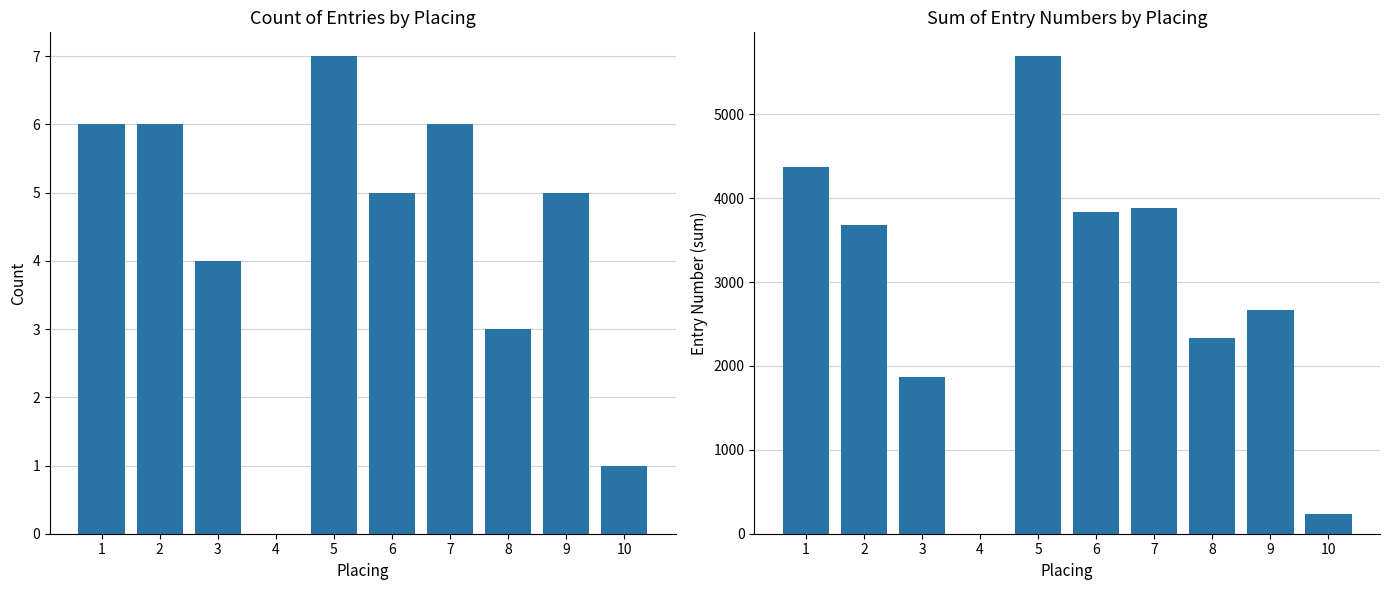

Is it true that Count of Entries equals 1 at 10?

True